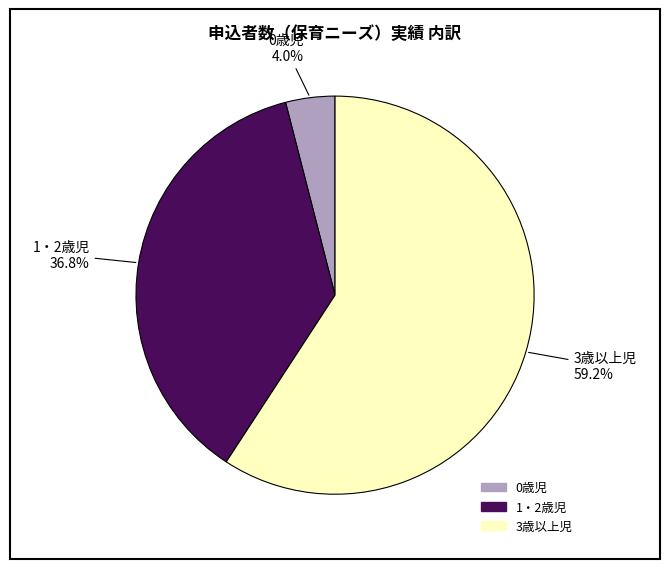

The 3歳以上児 slice represents 46% of the pie. True or false?

False